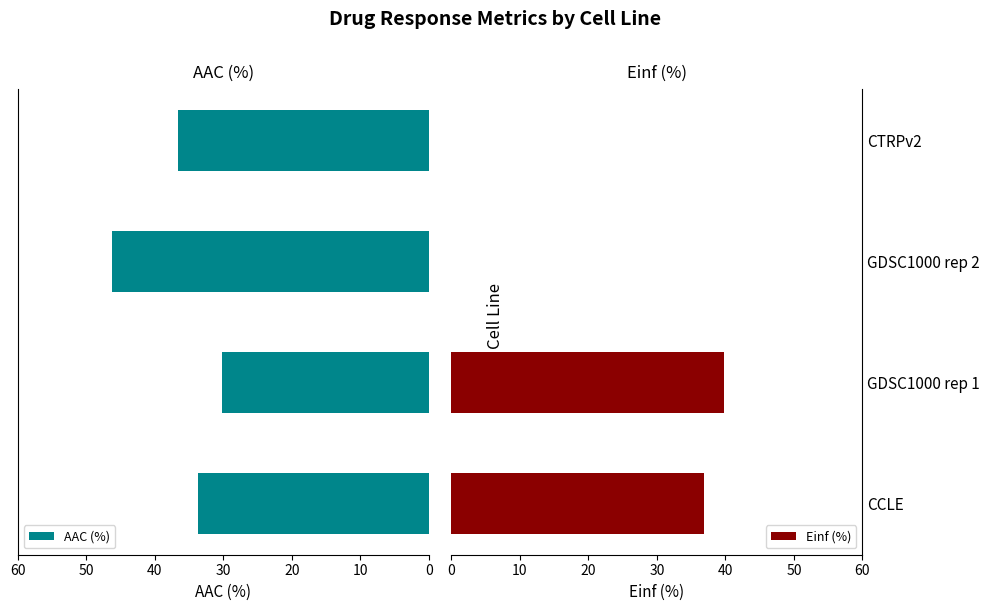

List the series in order of their overall mean, lowest first.

Einf (%), AAC (%)